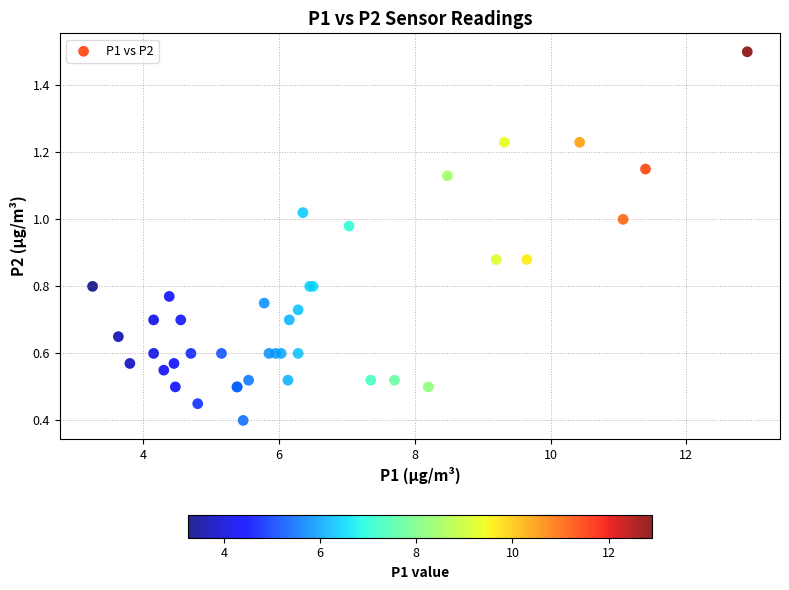

What Y value in the scatter plot is closest to 0?

0.4